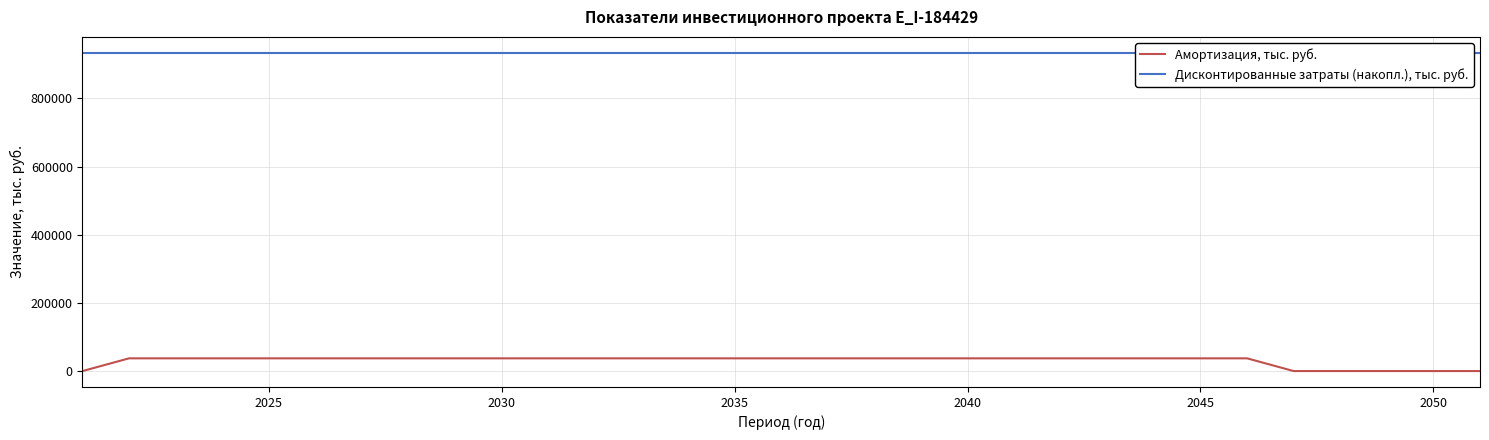

True or false: Амортизация, тыс. руб. and Дисконтированные затраты (накопл.), тыс. руб. cross at least once.

False